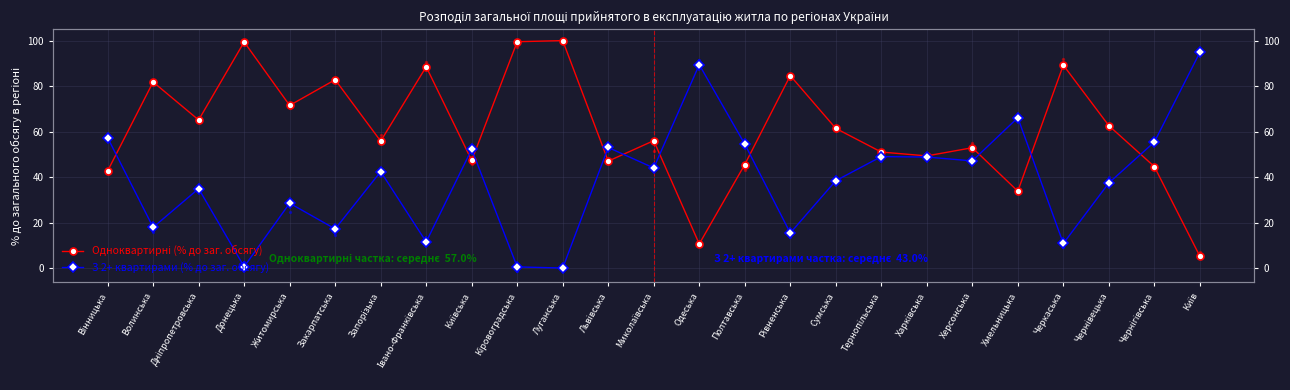

What are all the series names shown in the legend?

Одноквартирні (% до заг. обсягу), З 2+ квартирами (% до заг. обсягу)